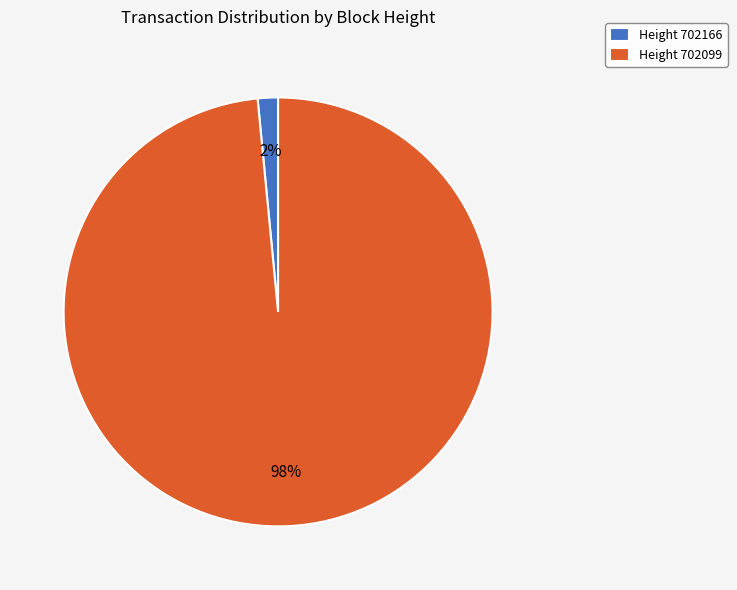

Rank the categories by value from lowest to highest.

Height 702166, Height 702099